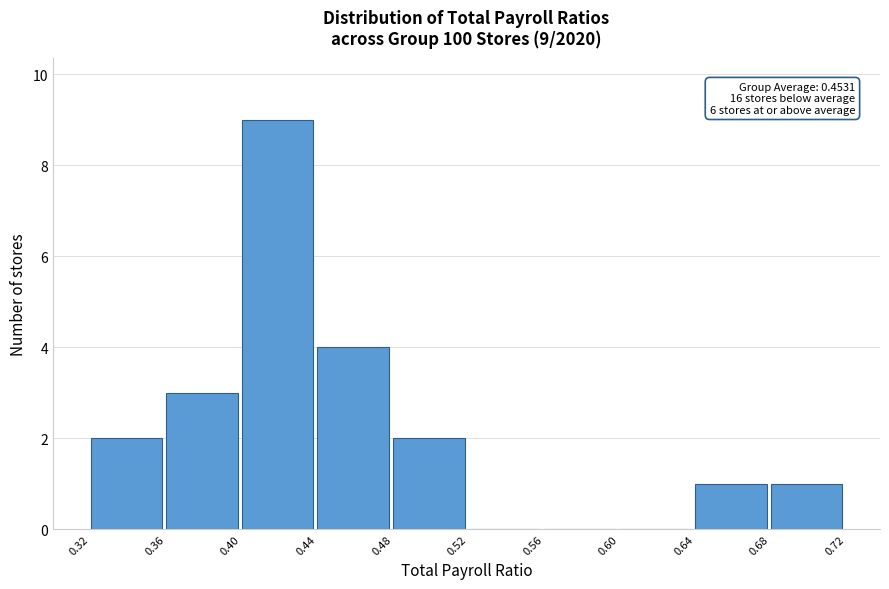

Over which range of the x-axis is the bar tallest?

0.40 to 0.44